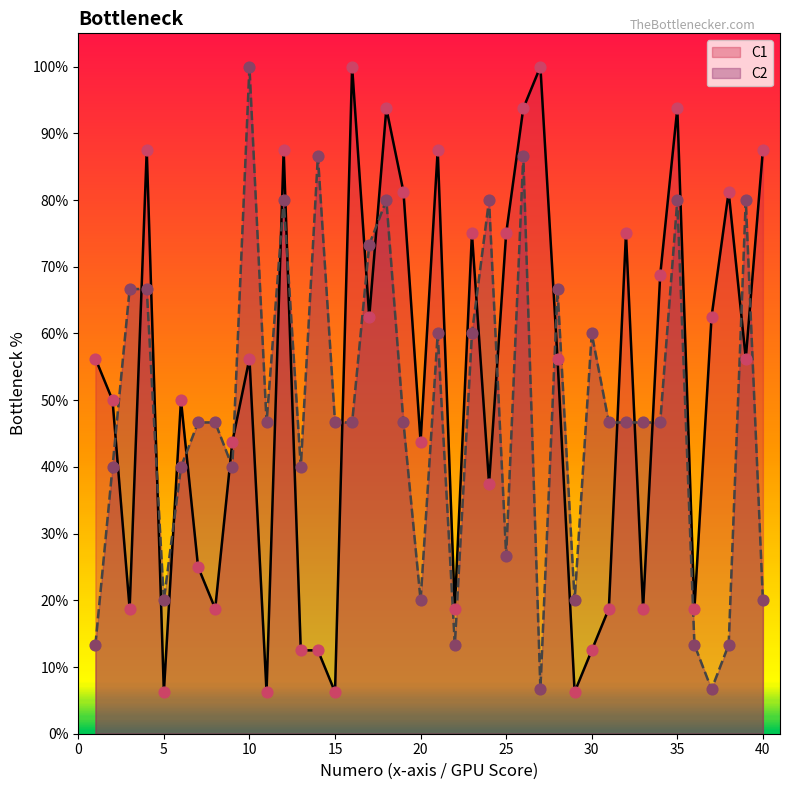

At which category is the sum across all series the highest?

26